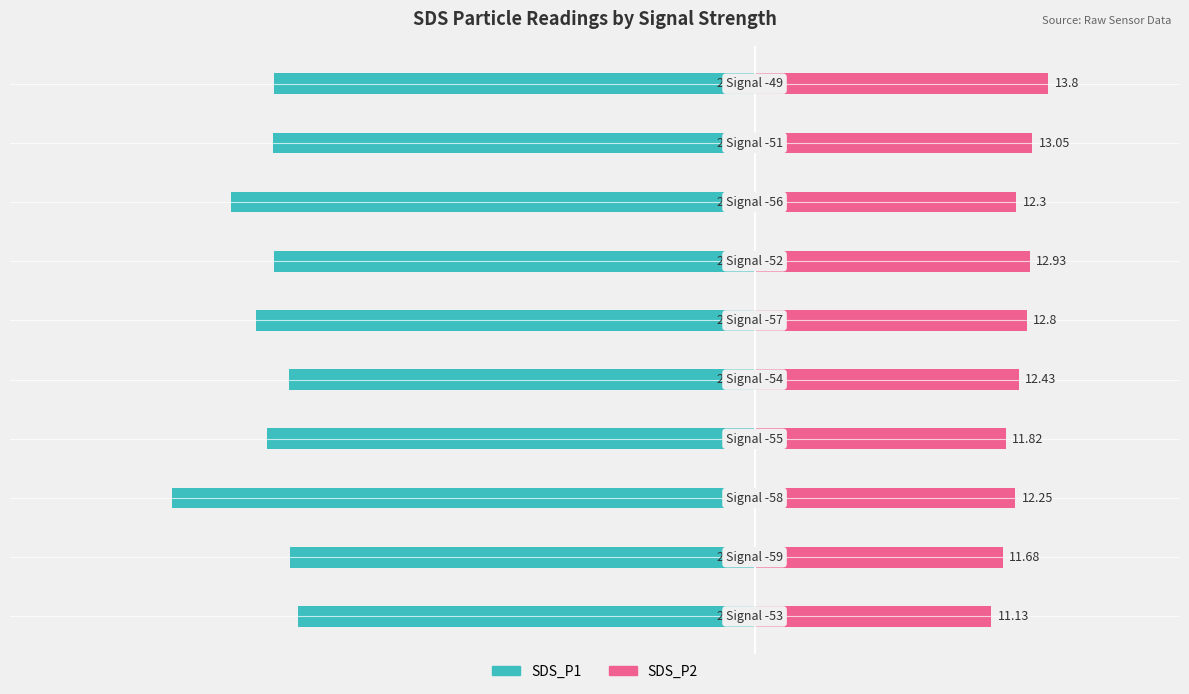

What are all the series names shown in the legend?

SDS_P1, SDS_P2